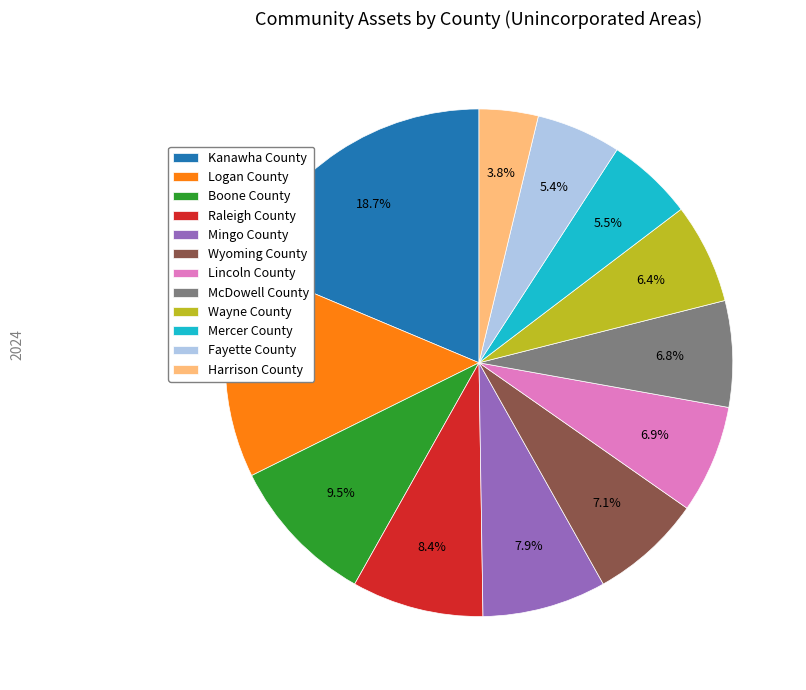

Which category has the biggest portion of the pie?

Kanawha County